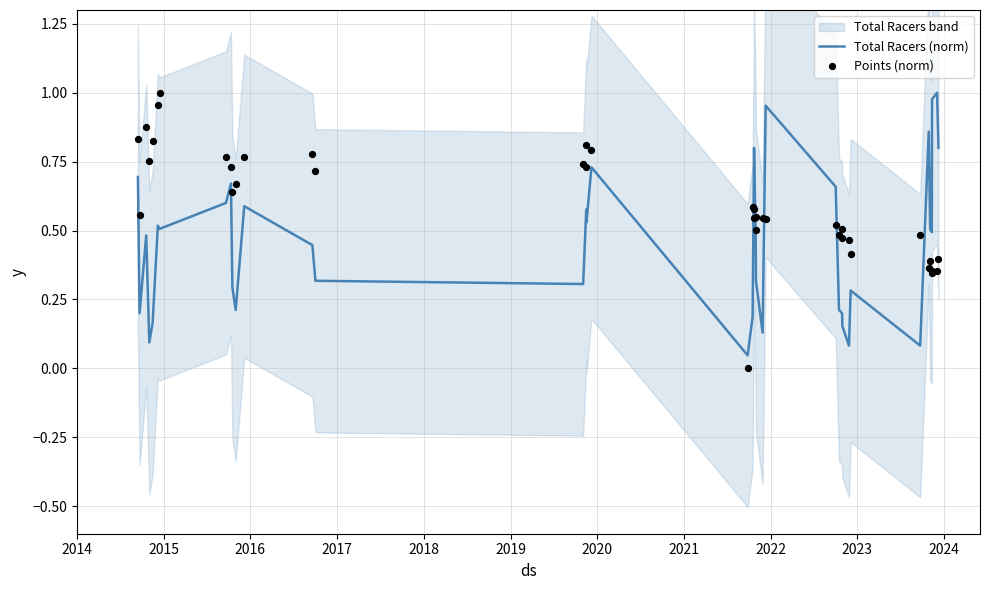

Which series has the largest total across all categories?

Points (norm)